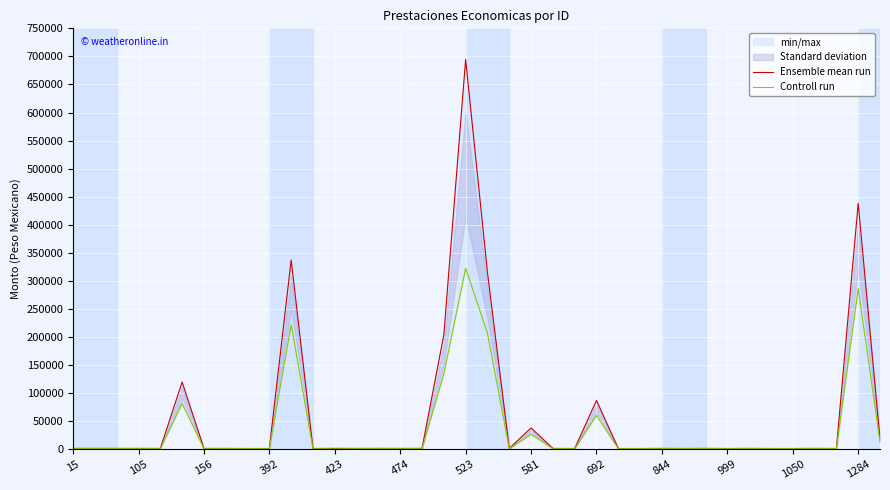

True or false: Controll run has a value of 1420 at 25.

False